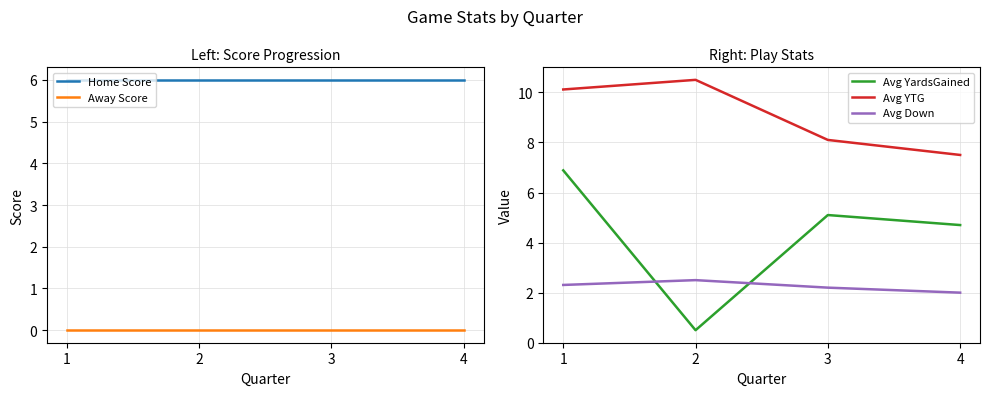

Where is Avg YTG nearest to the value 9?

3